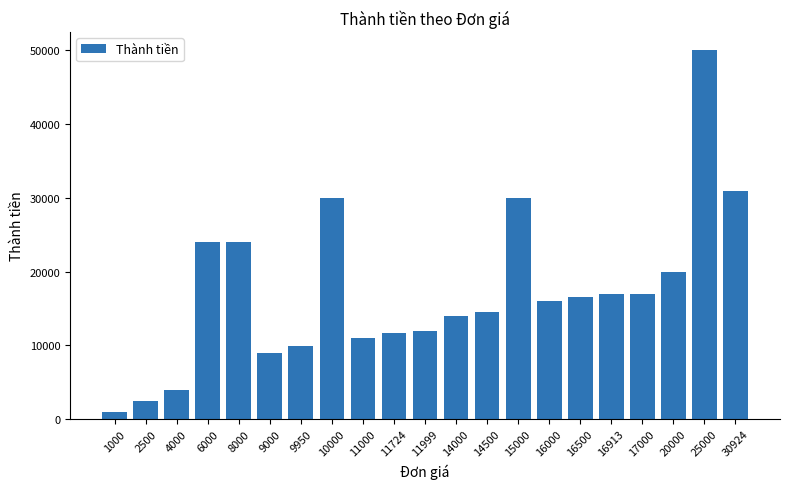

Is it true that the value at 9000 is 9000?

True